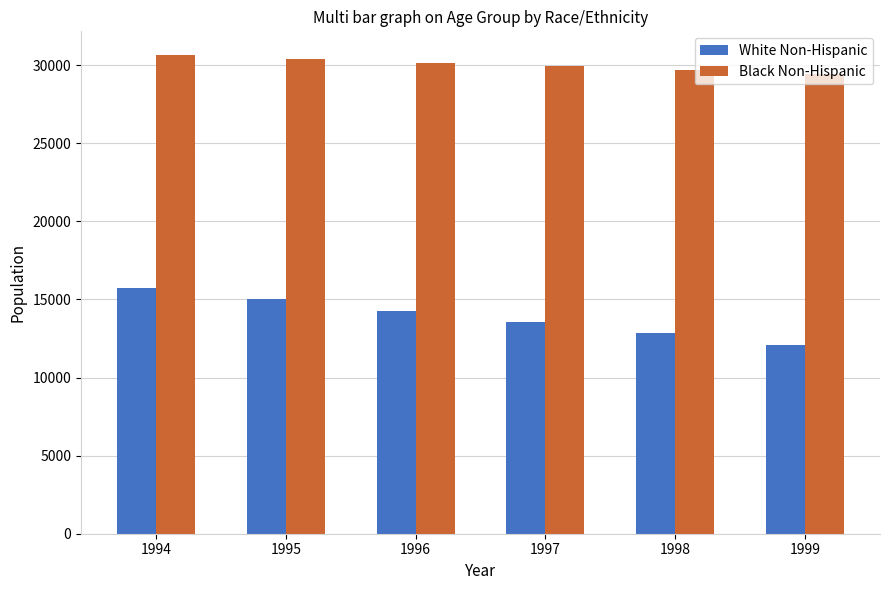

At which category does the chart reach its minimum across all series?

1999